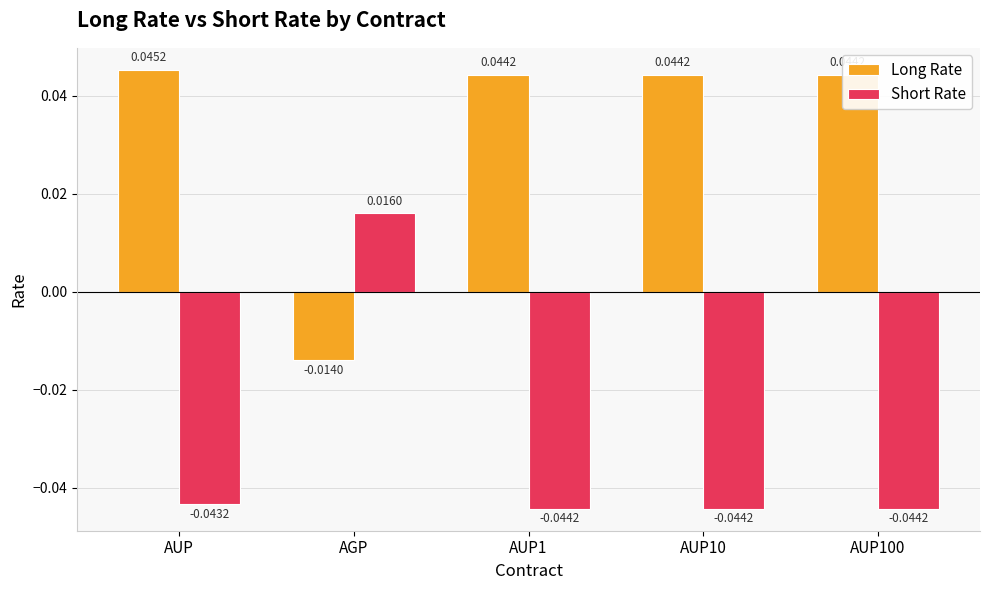

Between AGP and AUP1, which series saw the biggest shift?

Short Rate